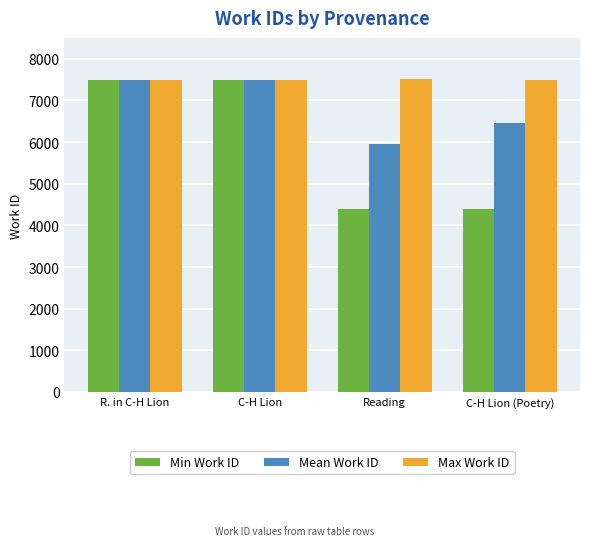

What is the label of the 4th bar from the right?

R. in C-H Lion